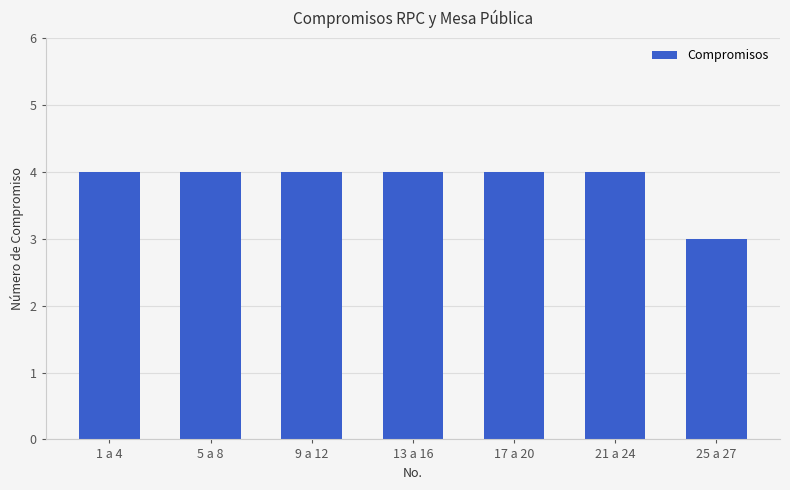

What is the label of the 1st bar from the left?

1 a 4